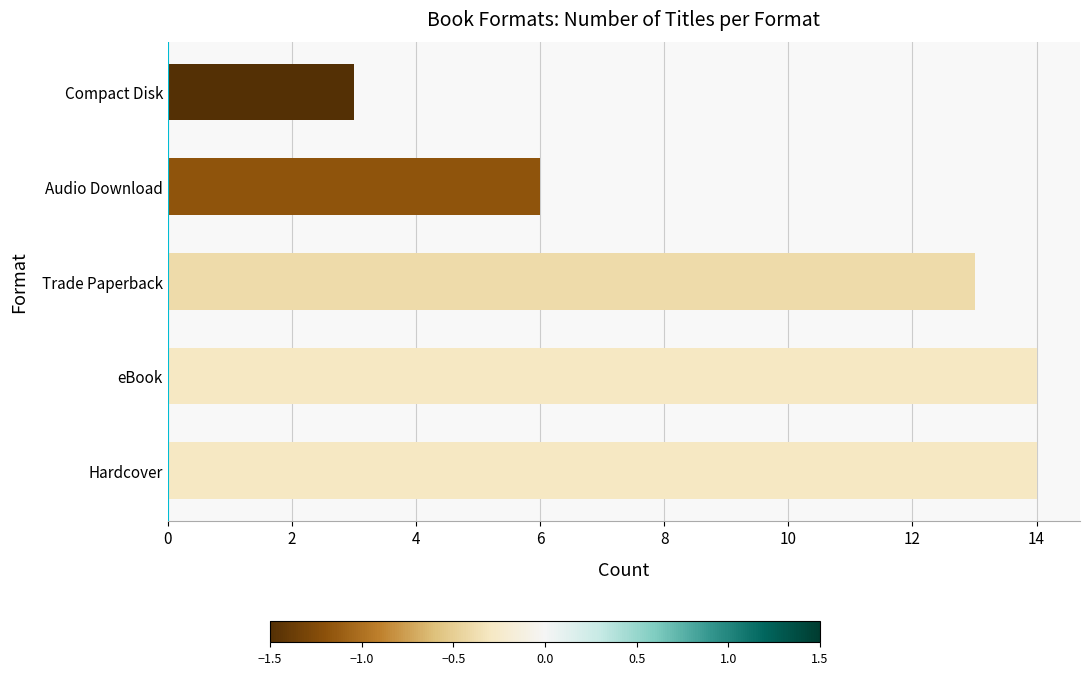

Does the chart contain stacked bars?

No